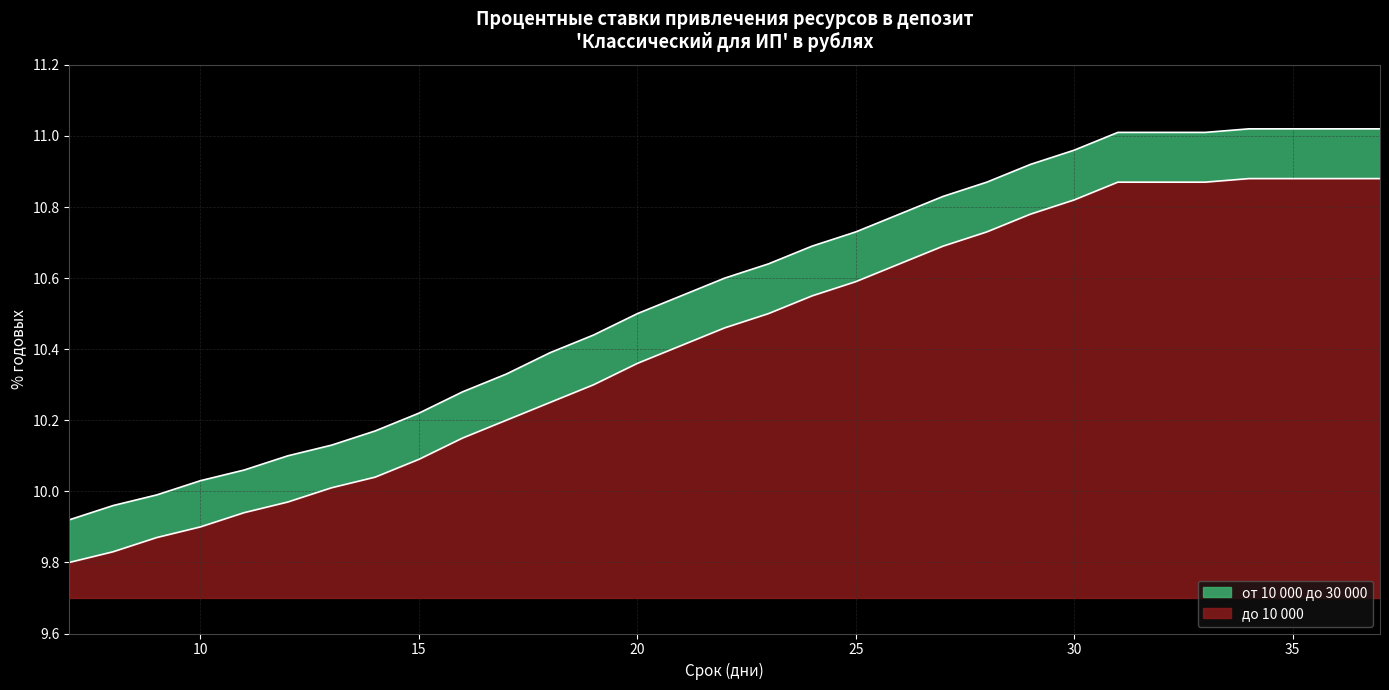

Reading left to right, extract all data points from this chart.

до 10 000: 9.8	9.8	9.9	9.9	9.9	10.0	10.0	10.0	10.1	10.2	10.2	10.2	10.3	10.4	10.4	10.5	10.5	10.6	10.6	10.6	10.7	10.7	10.8	10.8	10.9	10.9	10.9	10.9	10.9	10.9	10.9
от 10 000 до 30 000: 9.9	10.0	10.0	10.0	10.1	10.1	10.1	10.2	10.2	10.3	10.3	10.4	10.4	10.5	10.6	10.6	10.6	10.7	10.7	10.8	10.8	10.9	10.9	11.0	11.0	11.0	11.0	11.0	11.0	11.0	11.0